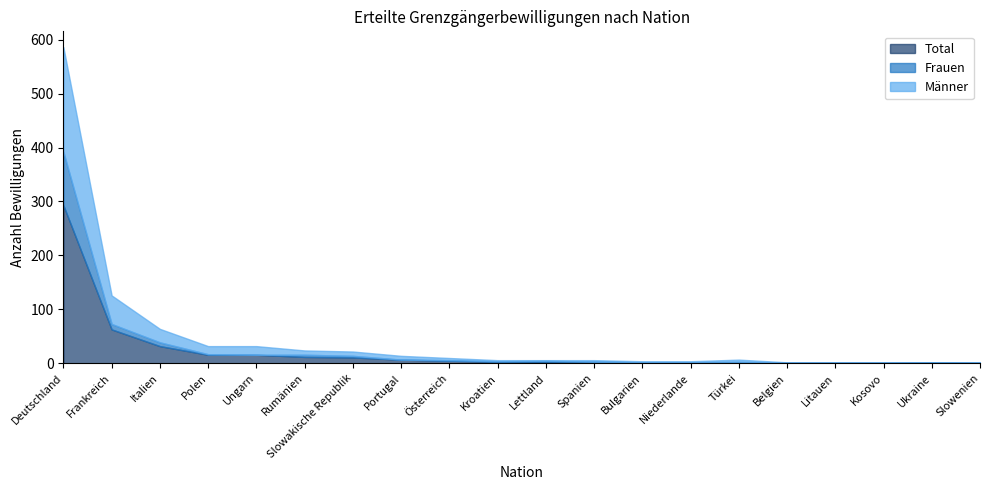

What is the label of the 15th point from the left?

Türkei